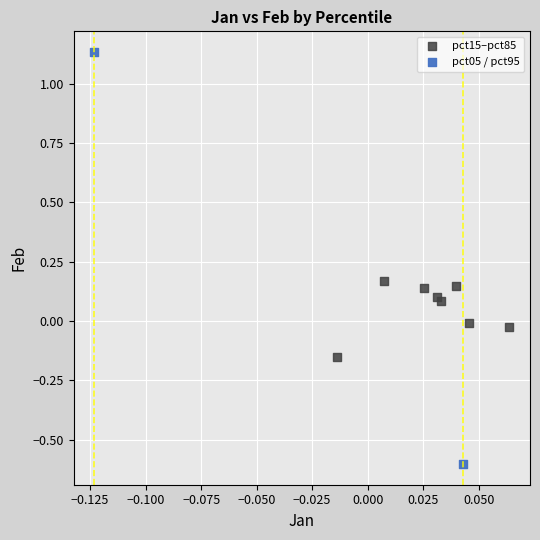

Which series contains the lowest Y value?

pct05 / pct95